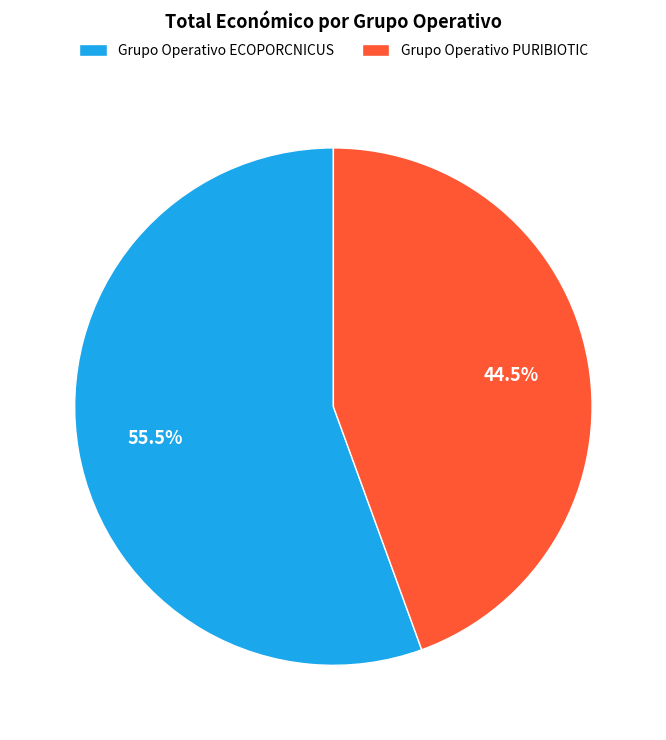

To the nearest percent, what is the average slice percentage?

50%